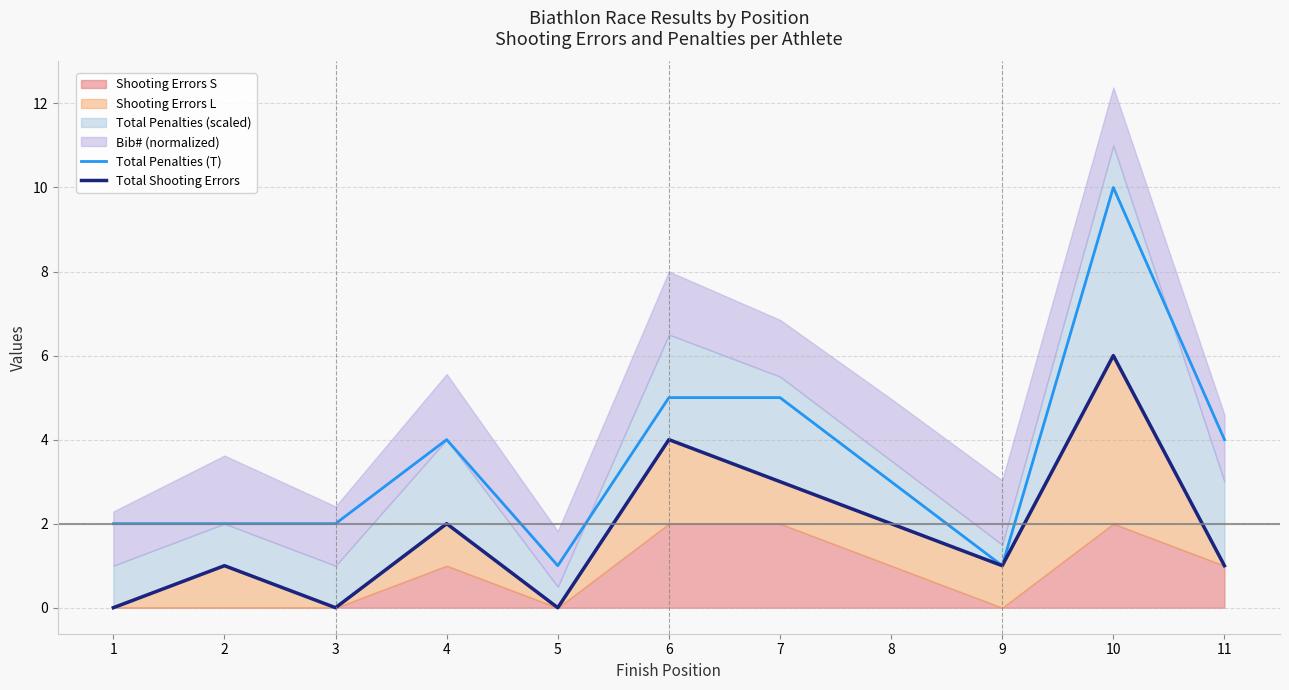

At which label is Total Shooting Errors closest to 3?

7